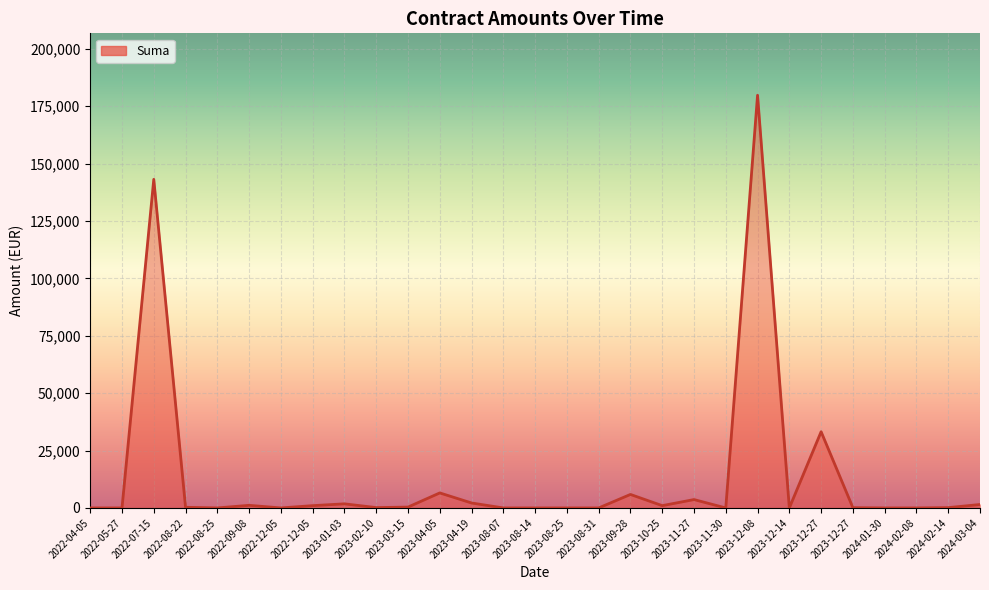

What is the change in value from 2022-07-15 to 2022-12-05?

-142116.0